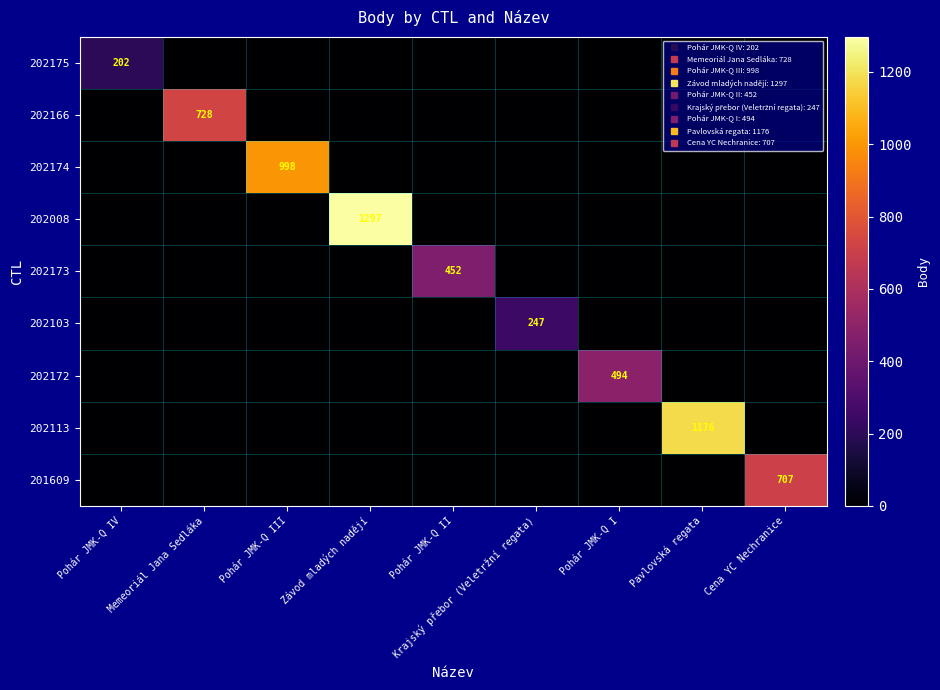

What is the average value of the 202103 series?

27